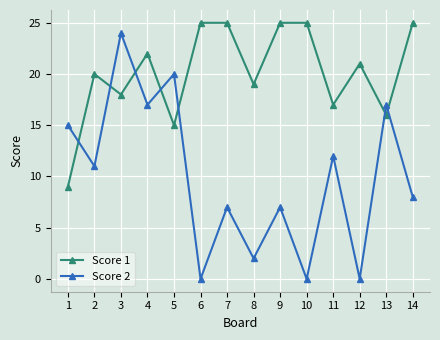

Count the number of categories in the chart.

14